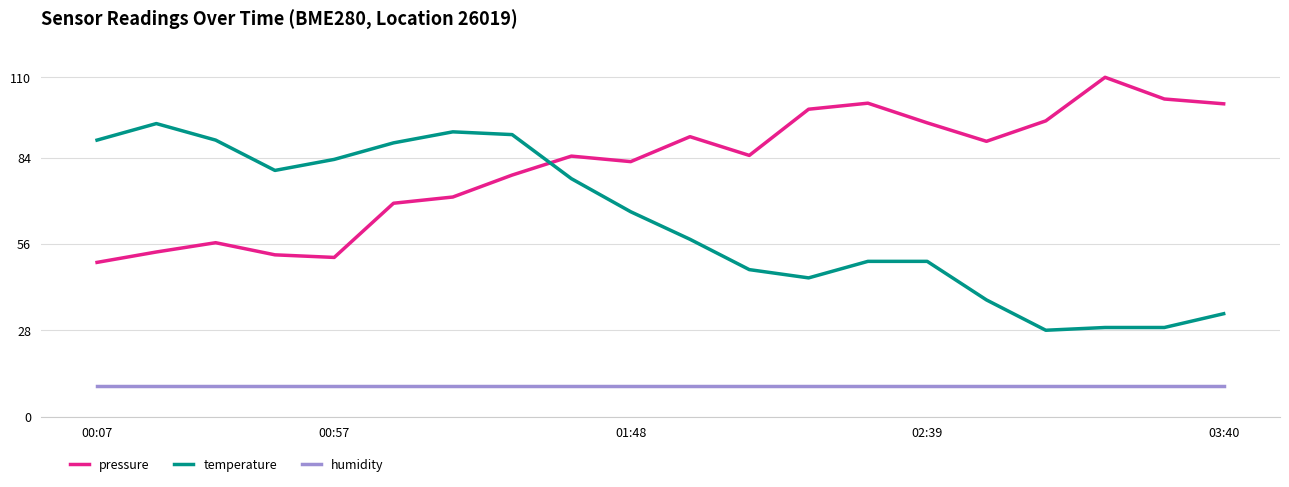

What is the difference between the maximum and minimum values in the pressure series?

60.0